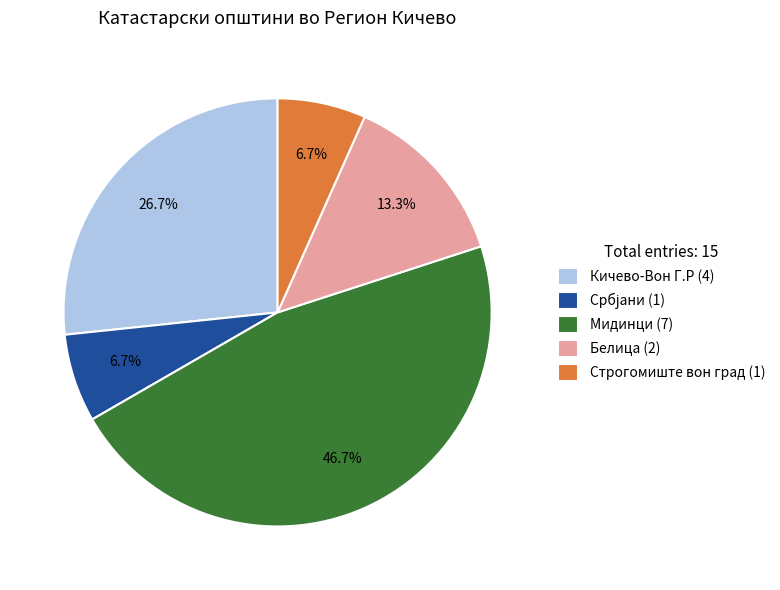

Combined, do Белица (2) and Строгомиште вон град (1) account for over 50%?

No